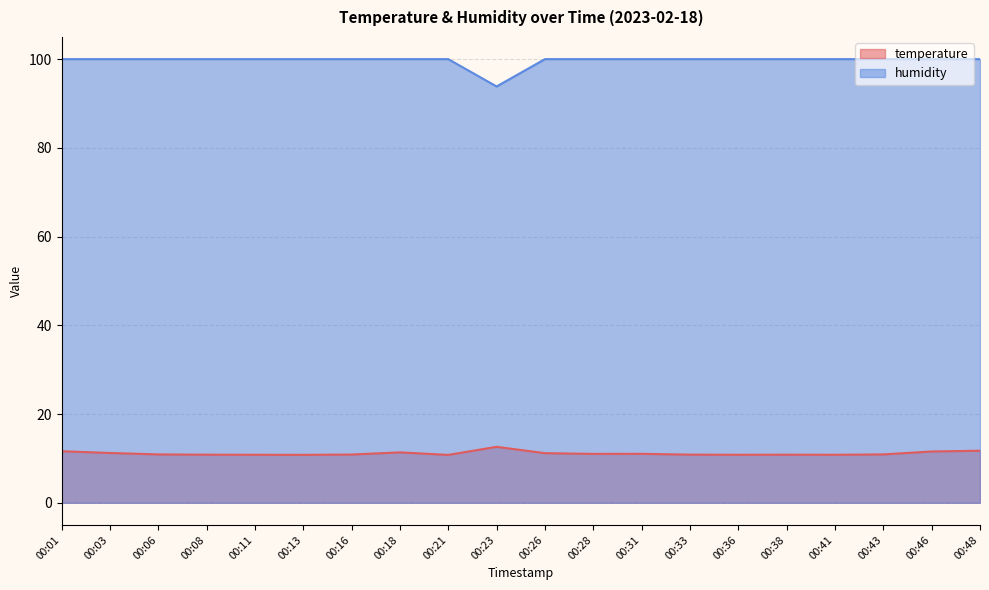

Does the chart have visible grid lines?

Yes